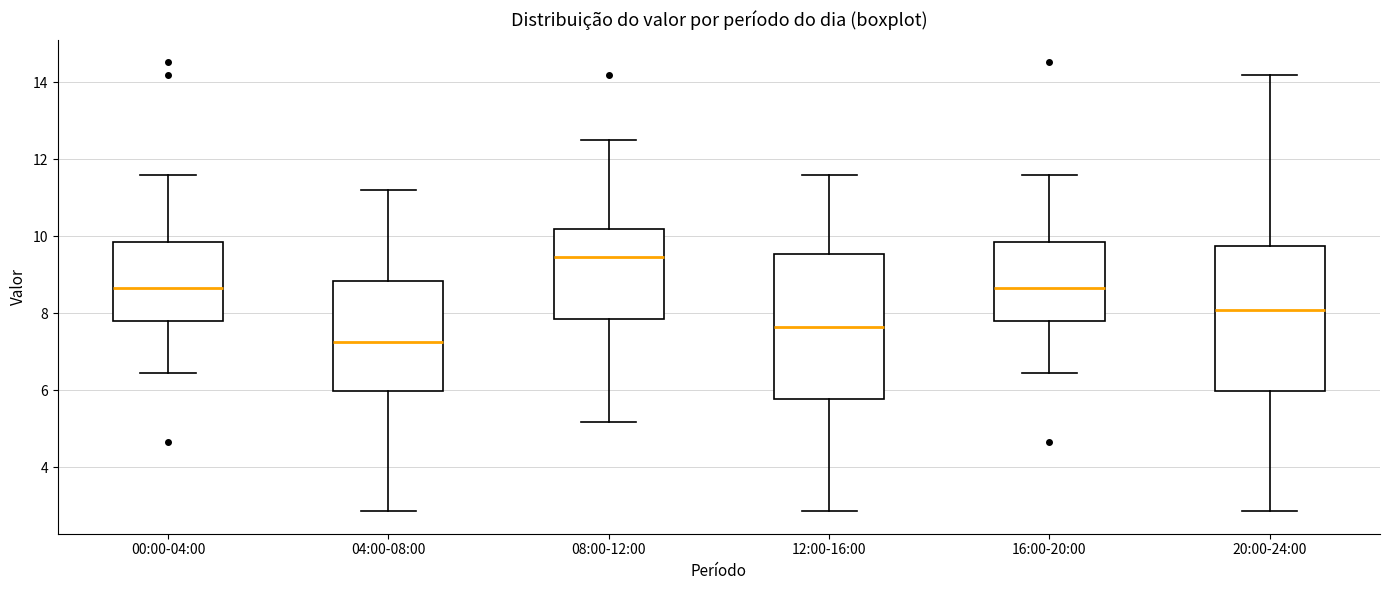

Reading left to right, read every box against the y-axis: the position of its median line, the range the box covers, and the ends of its whiskers. The values are not printed on the chart, so give them approximately, as read against the axis.

00:00-04:00: median 8.6, box 7.8 to 9.8, whiskers 6.4 to 11.6
04:00-08:00: median 7.2, box 6.0 to 8.8, whiskers 2.8 to 11.2
08:00-12:00: median 9.4, box 7.8 to 10.2, whiskers 5.2 to 12.6
12:00-16:00: median 7.6, box 5.8 to 9.6, whiskers 2.8 to 11.6
16:00-20:00: median 8.6, box 7.8 to 9.8, whiskers 6.4 to 11.6
20:00-24:00: median 8.0, box 6.0 to 9.8, whiskers 2.8 to 14.2